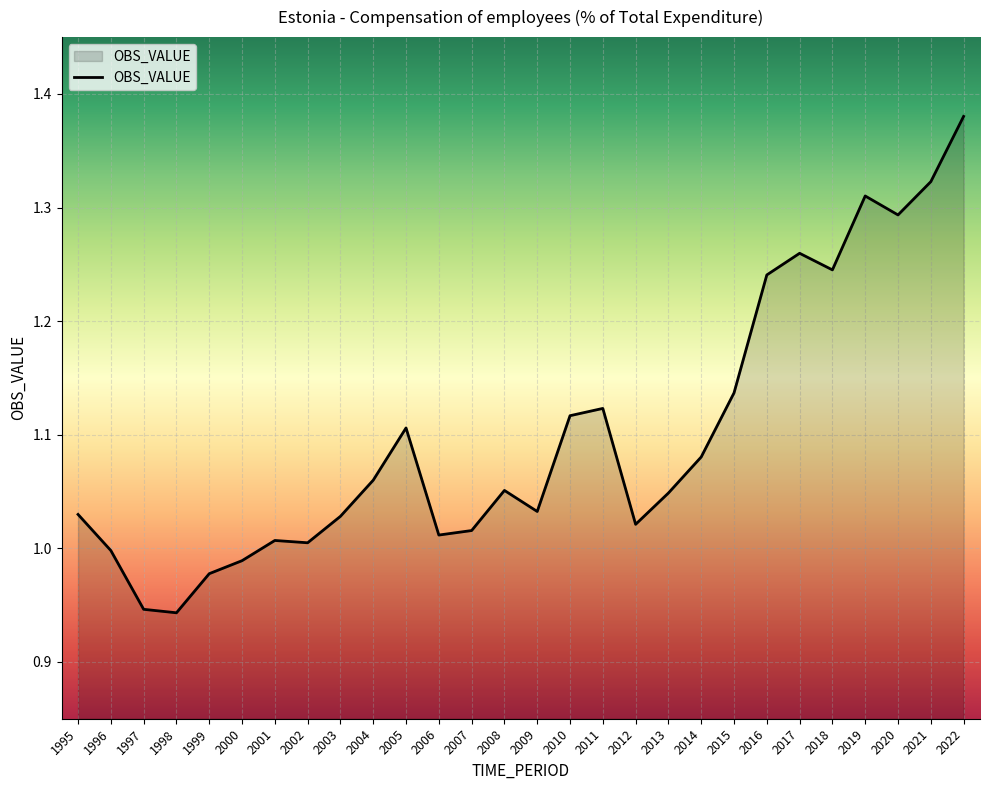

At which category does the chart reach its peak across all series?

2022